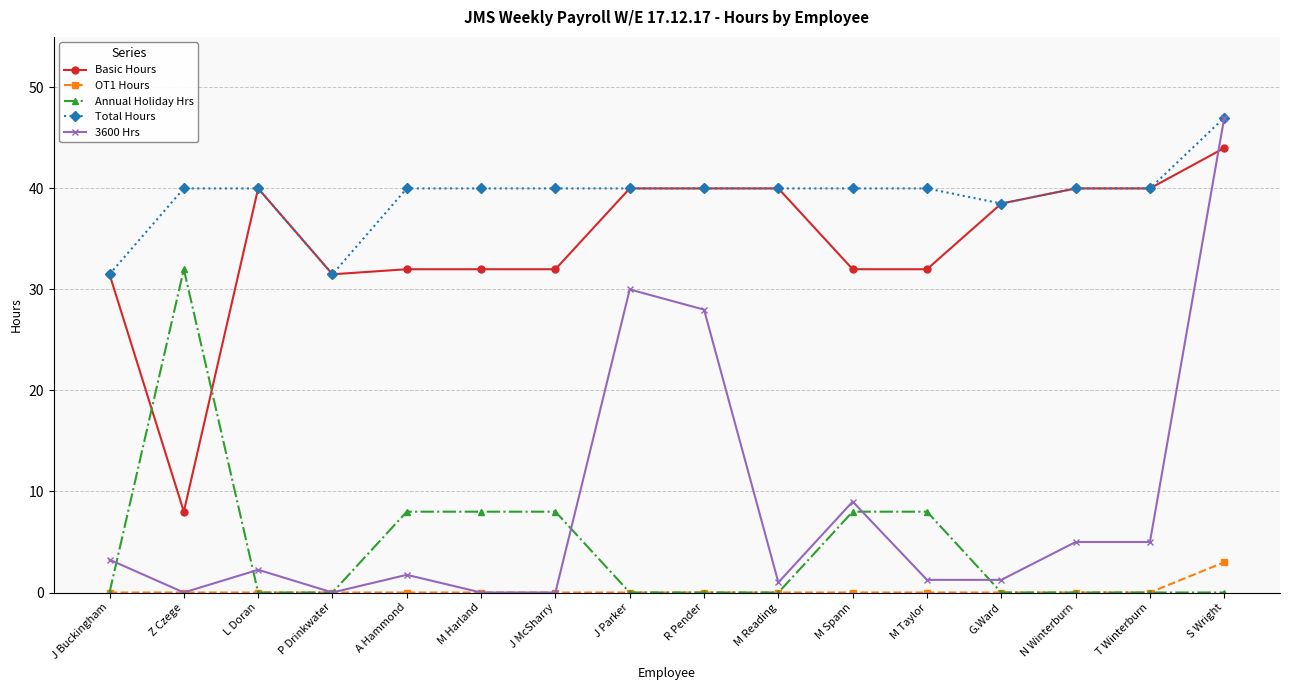

Which series has the largest total across all categories?

Total Hours